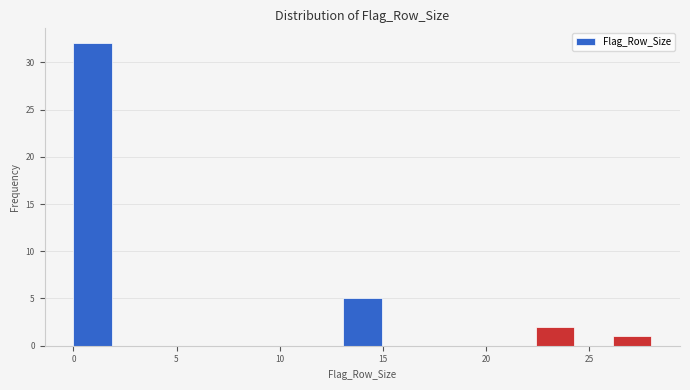

Around what value on the x-axis is the tallest bar? Give the approximate position of its centre, as read against the axis.

1.0